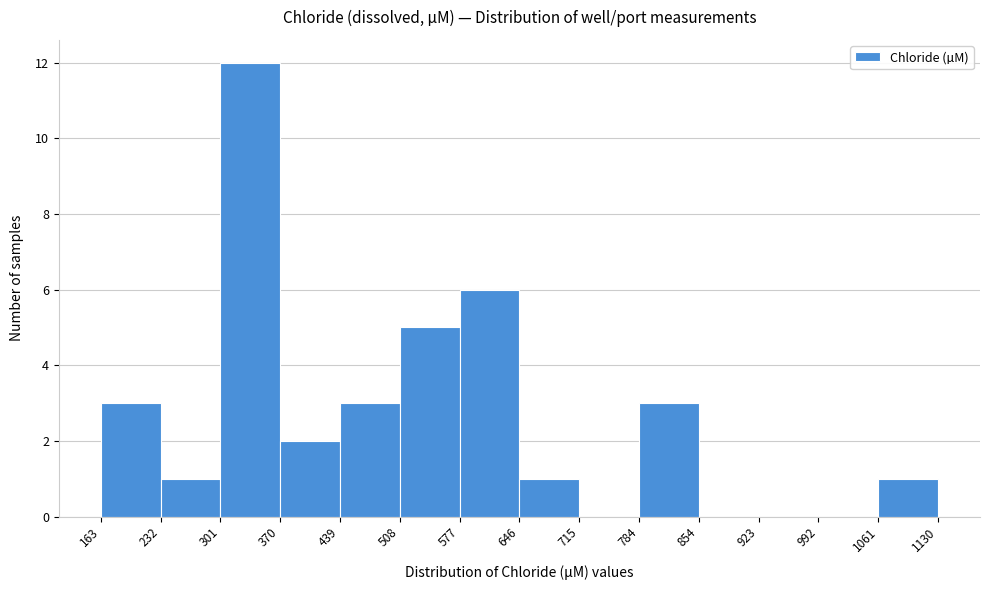

Over which range of the x-axis is the bar tallest?

301 to 370